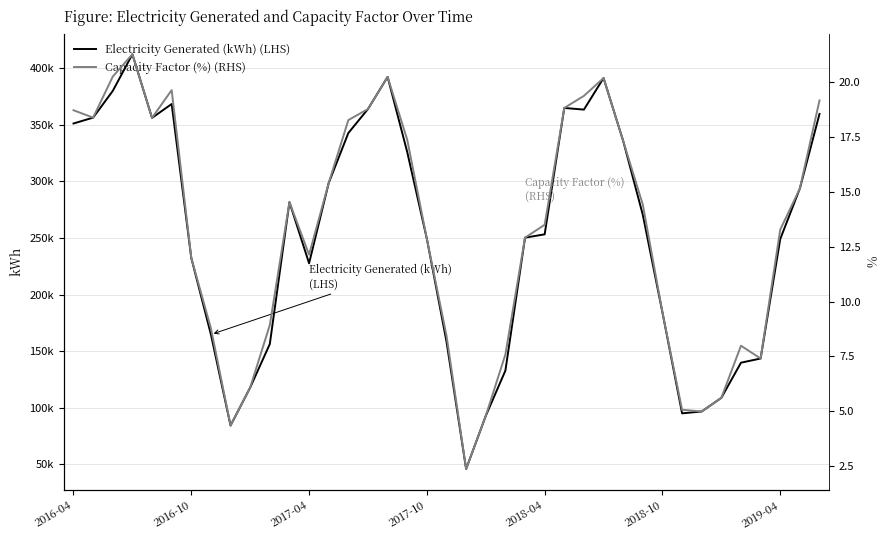

Which has a higher value, 11 or 2016-04?

2016-04